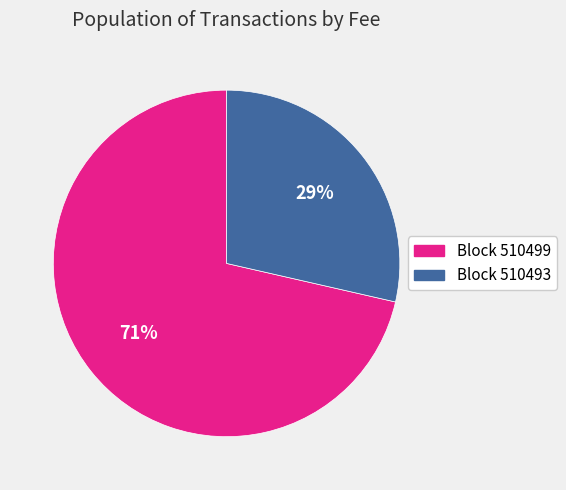

How many segments does this pie chart have?

2